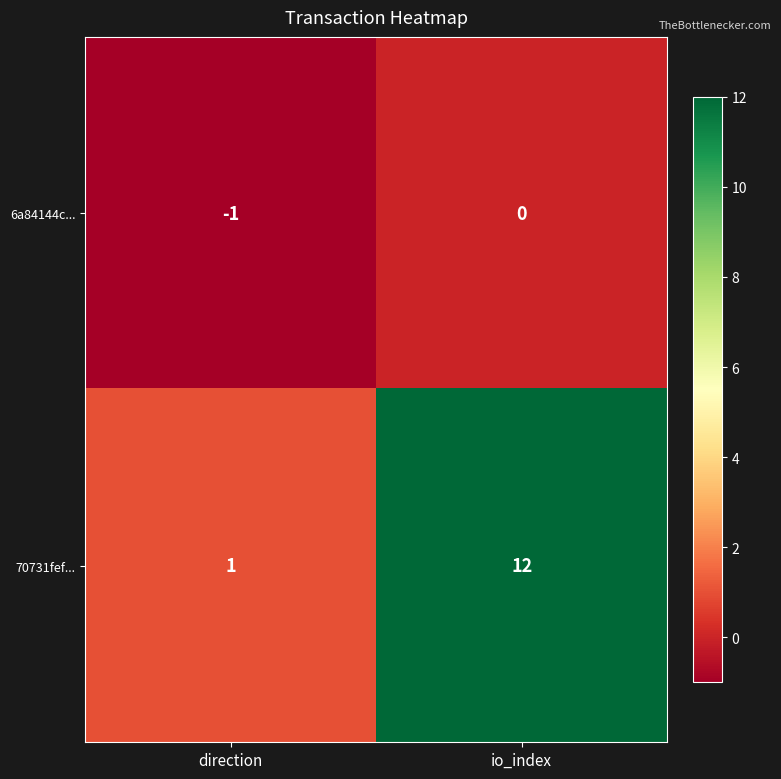

What is the difference between the 70731fef... values at direction and io_index?

11